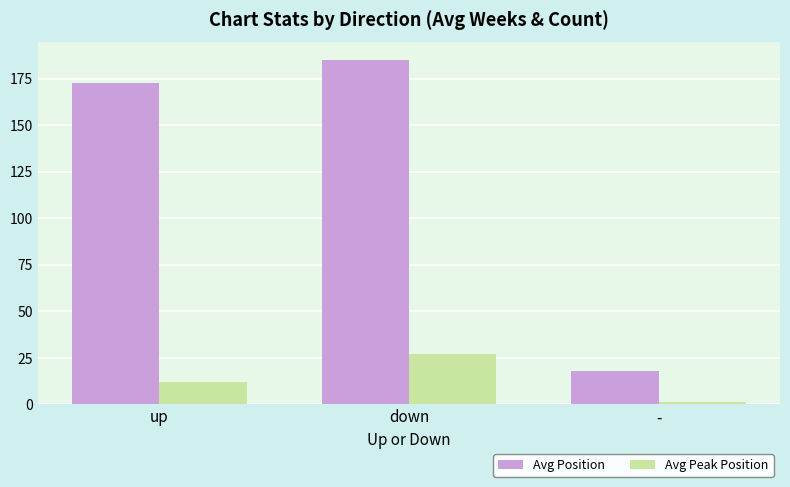

Count the number of data series in this chart.

2